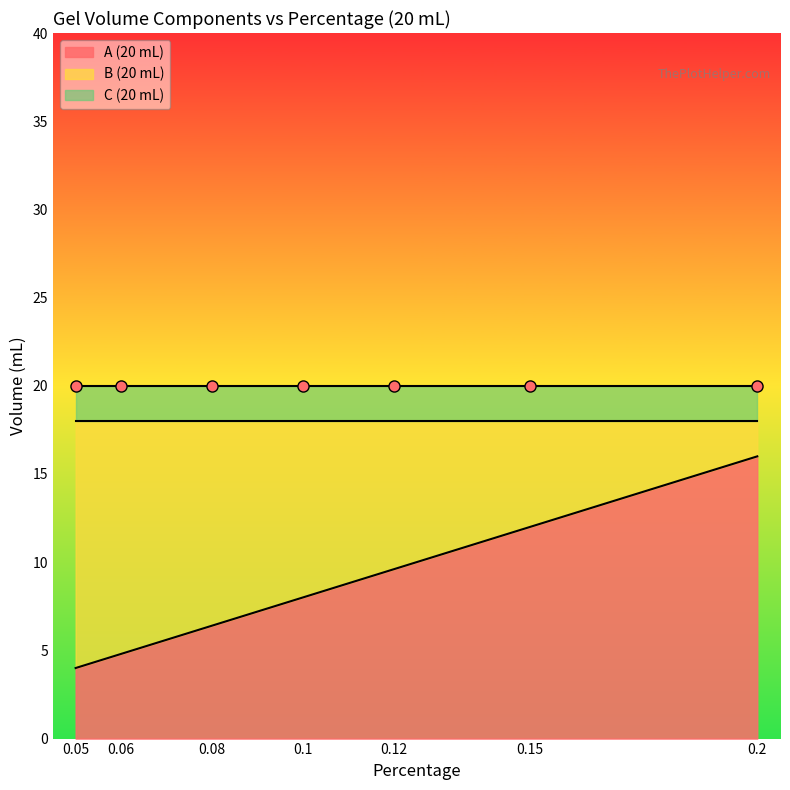

Which series has the largest range (max minus min)?

A (20 mL)